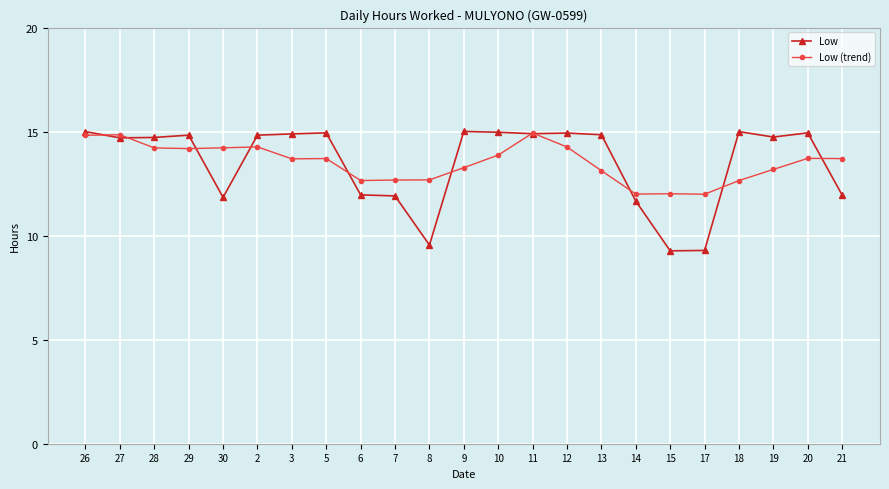

How many data points in Low are above 14?

15